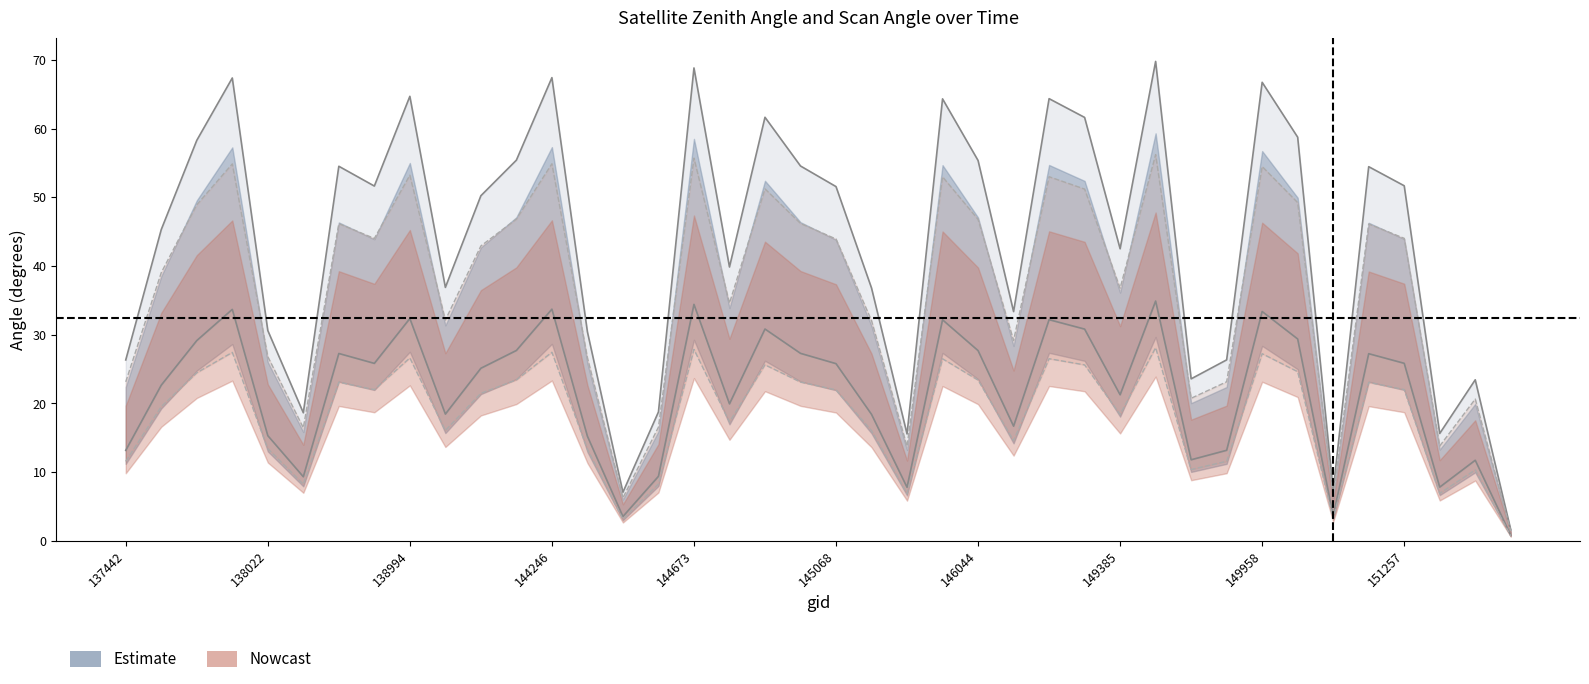

How many values in the satz lower series are below 25?

19